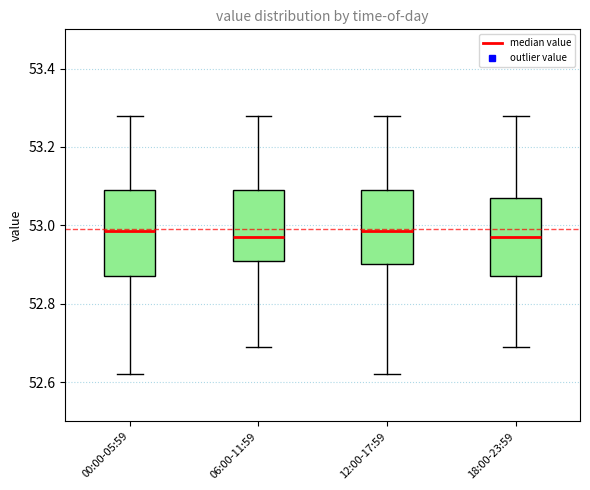

Where does the median line of the box for 00:00-05:59 sit on the y-axis? The values are not printed on the chart, so give them approximately, as read against the axis.

52.98